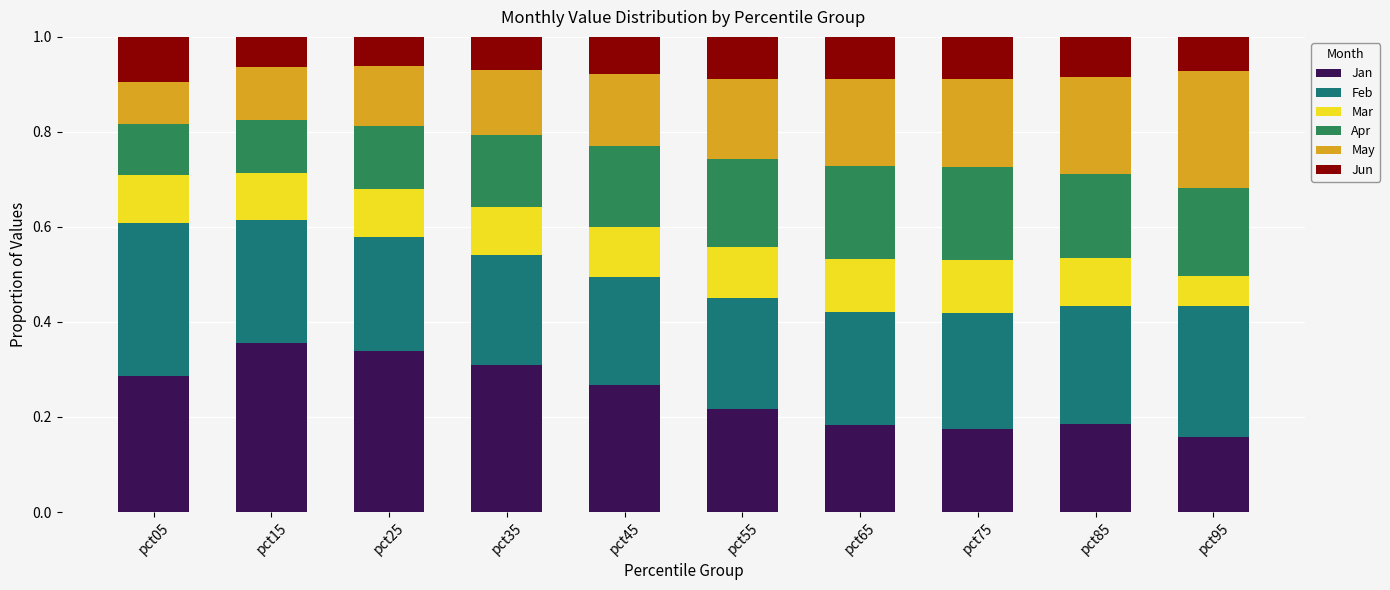

How many bars are there in total?

10